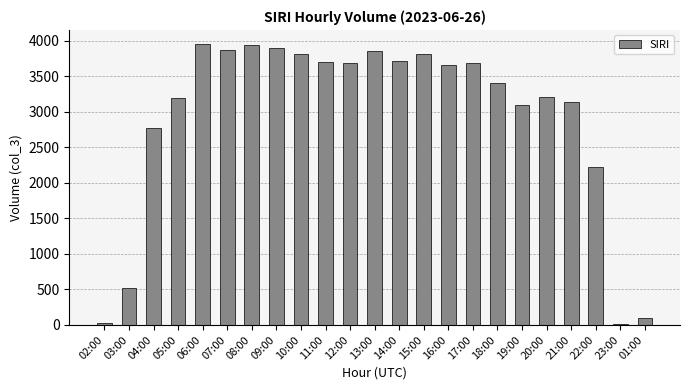

Is it true that the value at 17:00 is 3694?

True